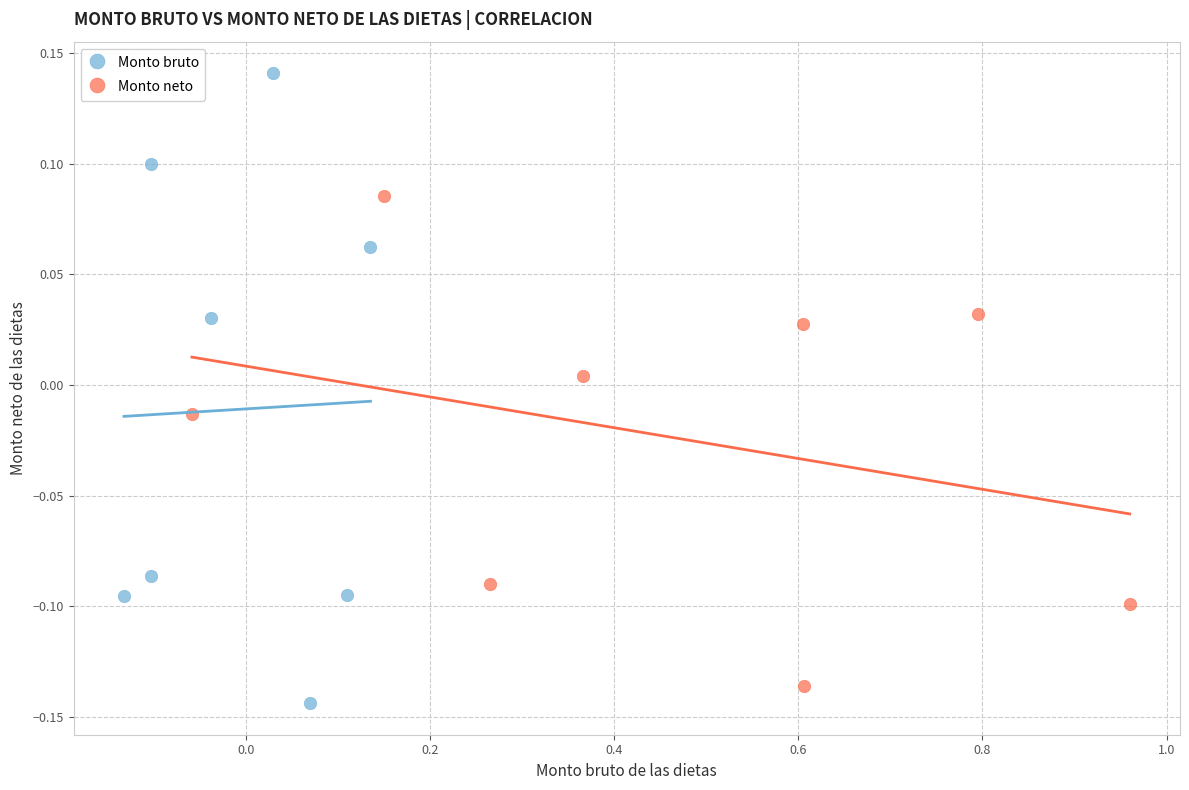

Which series contains the highest Y value?

Monto bruto